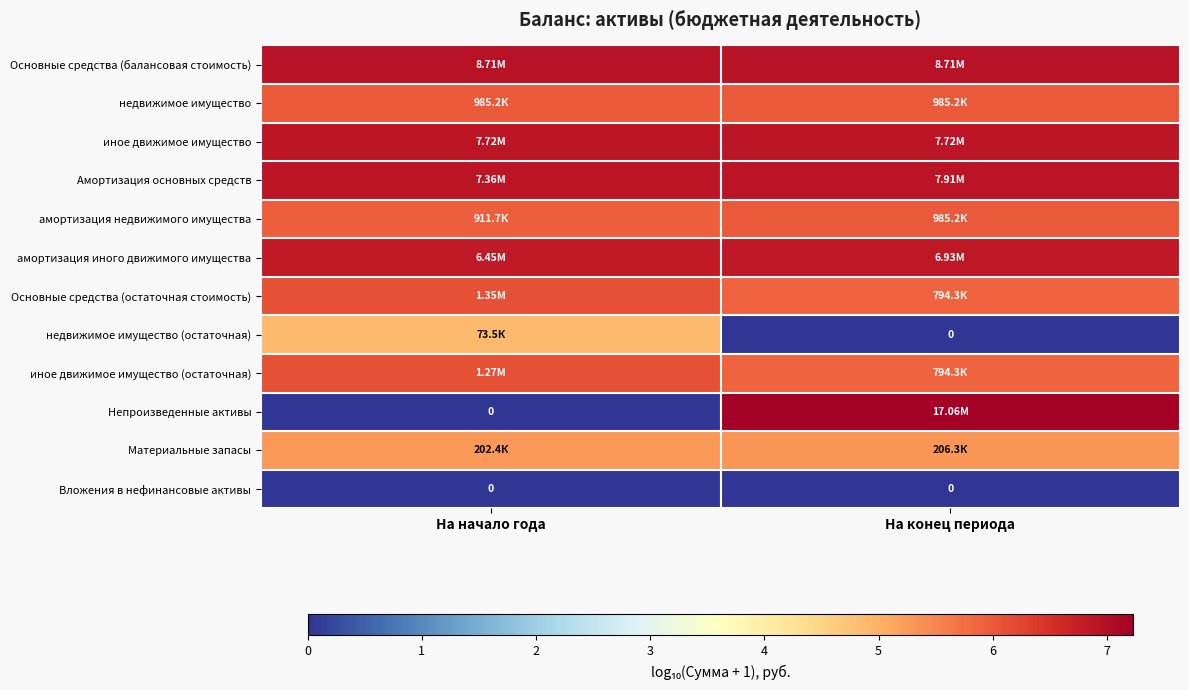

The value of Основные средства (балансовая стоимость) at На конец периода is 6.9. True or false?

True